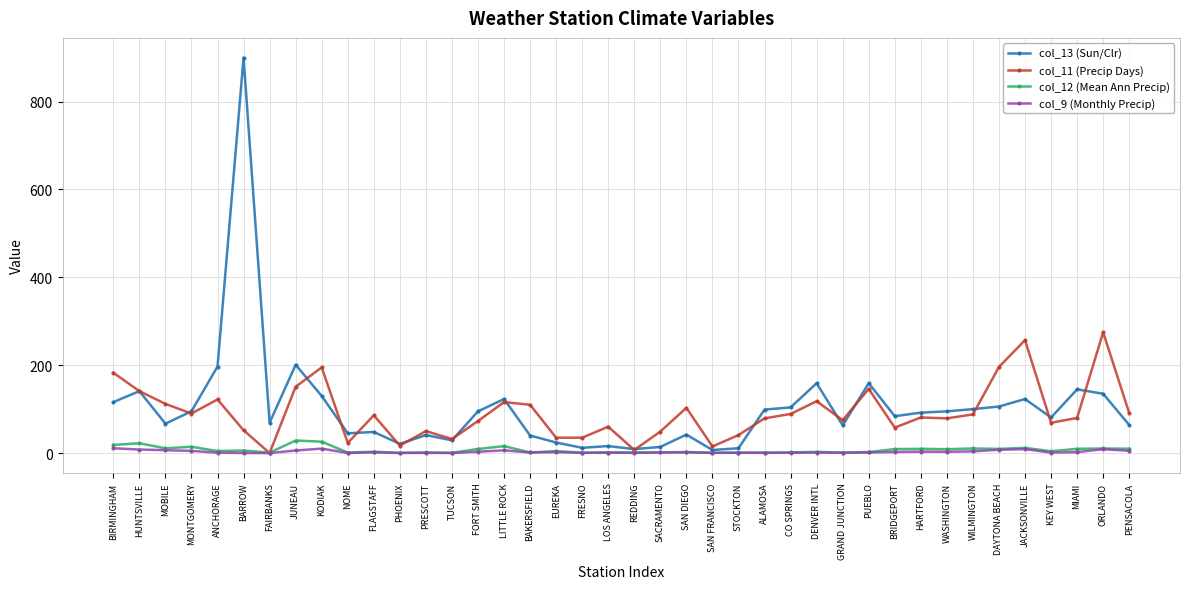

How many categories are shown in the chart?

40